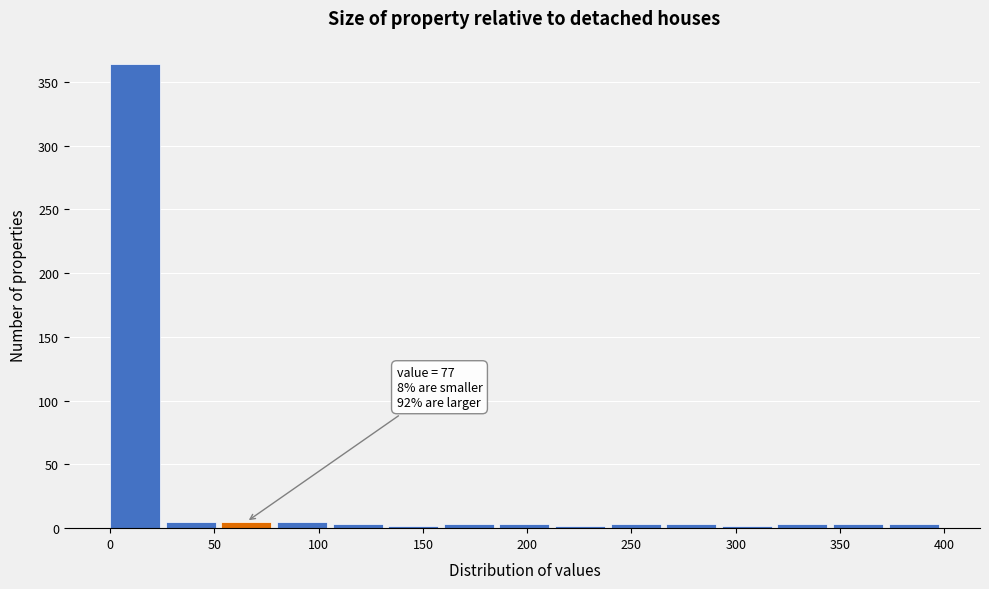

Over which range of the x-axis is the bar tallest?

0 to 25